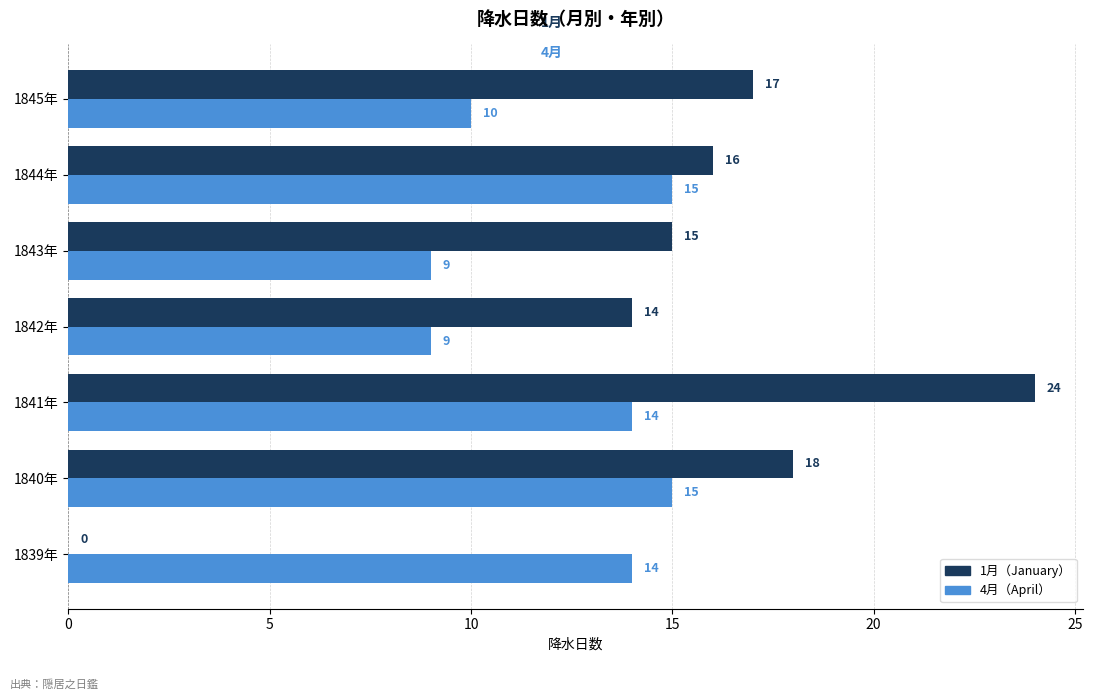

How many distinct data groups are displayed?

2